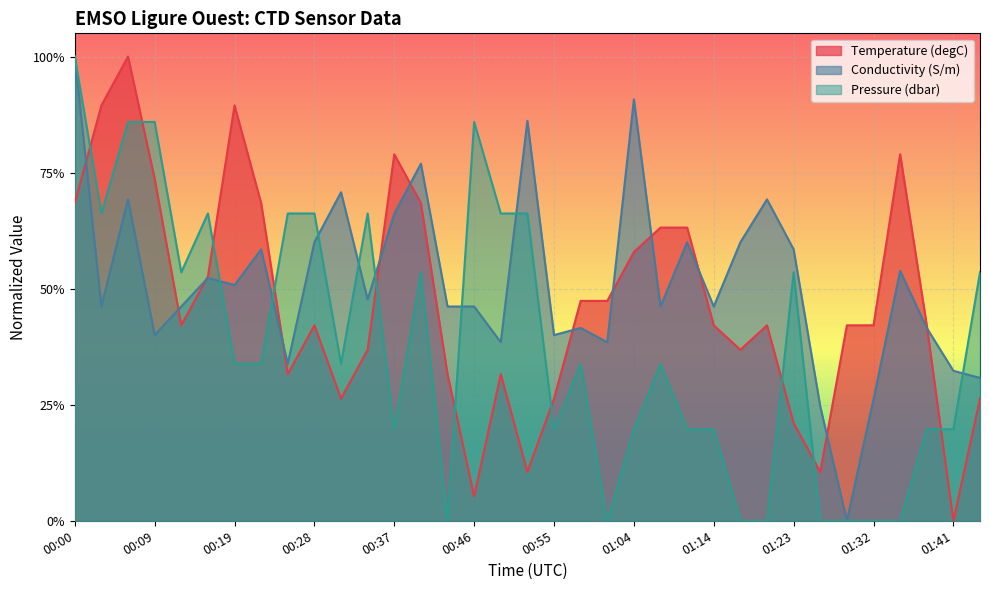

After their last crossing, which series has the higher values: Conductivity or Pressure?

Pressure